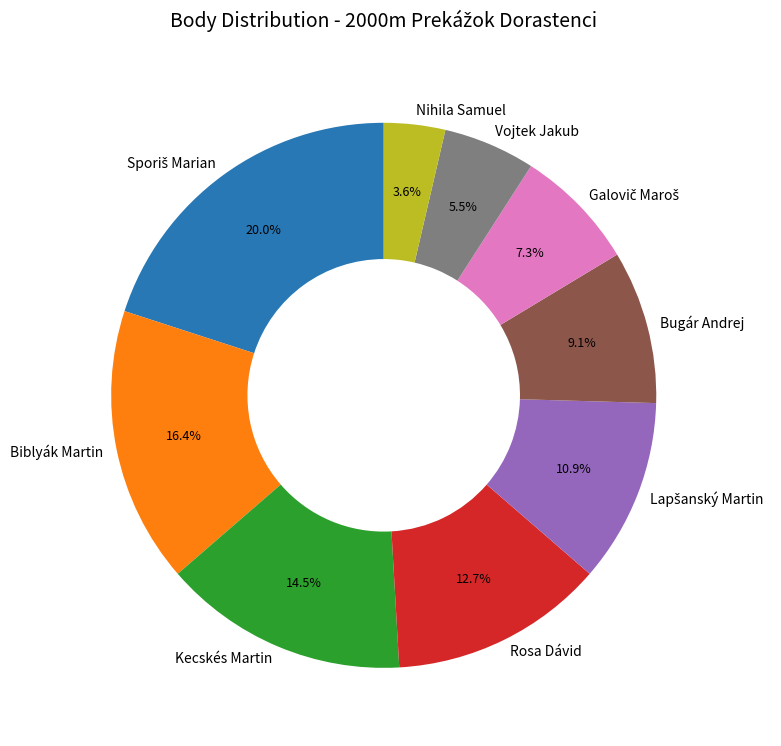

To the nearest percent, what is the difference between the largest and smallest slice percentages?

16%